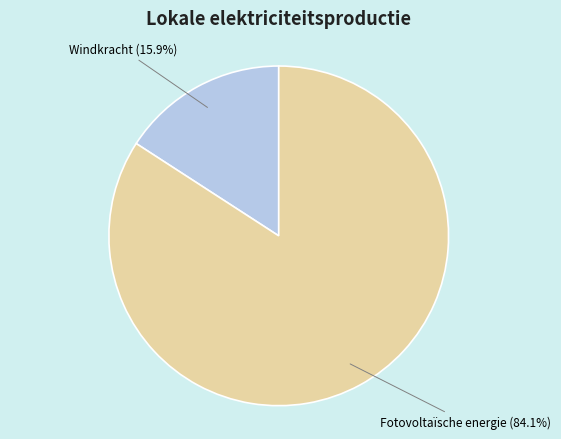

To the nearest percent, what percentage of the pie is Fotovoltaïsche energie?

84%